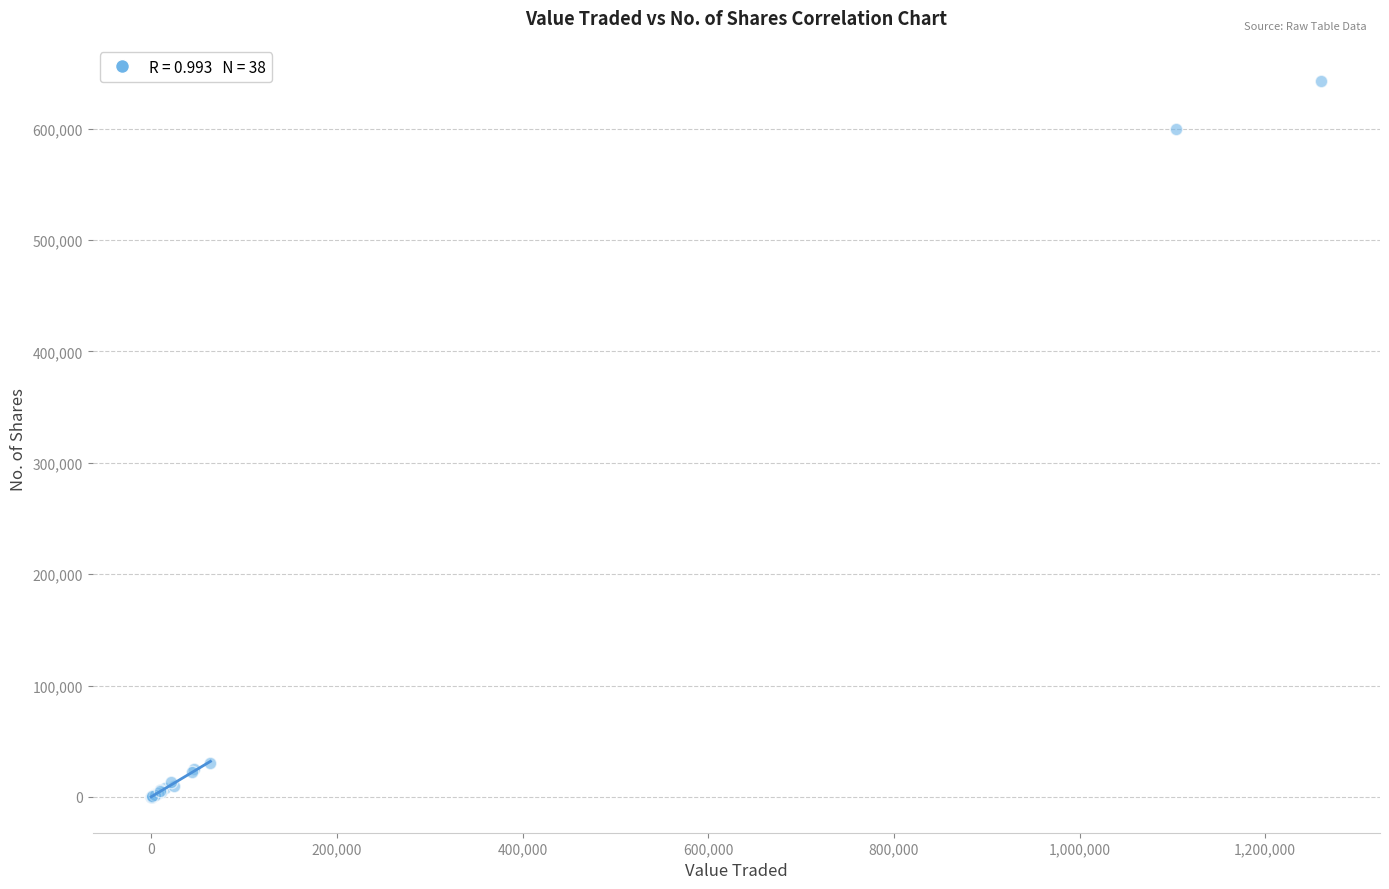

What Y value in the scatter plot is closest to 321560?

600108